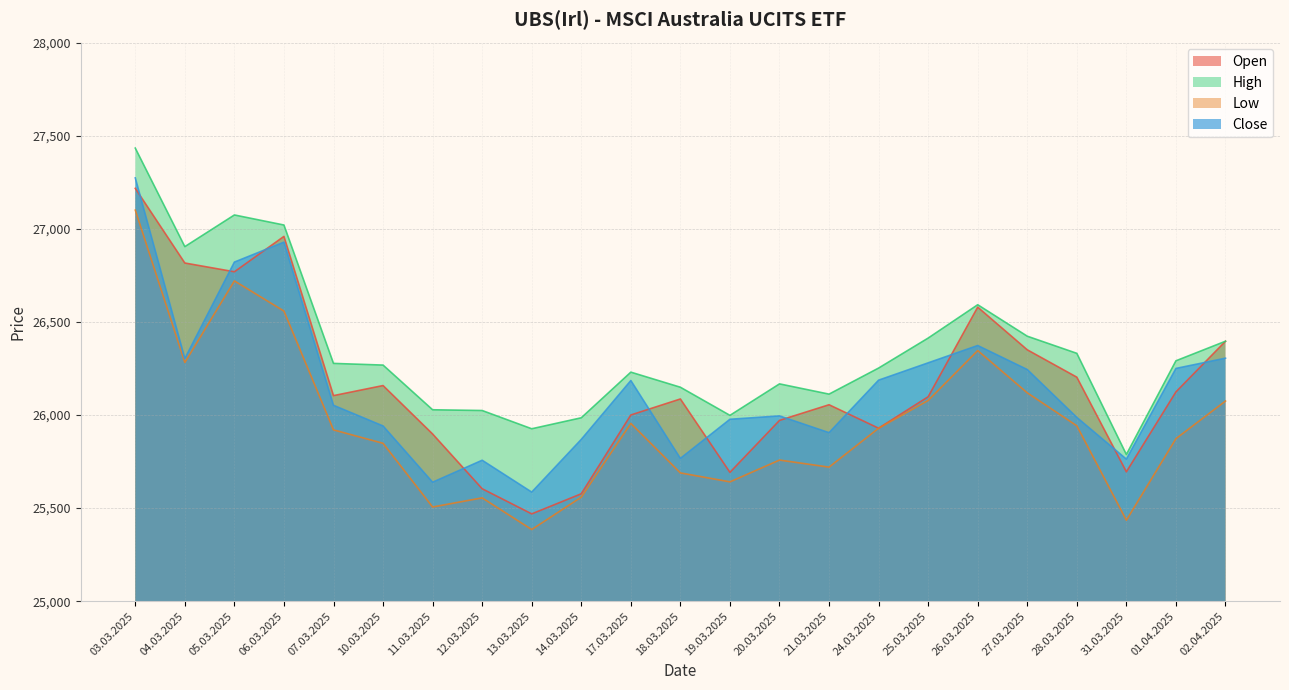

What is the label of the 7th point from the right?

25.03.2025